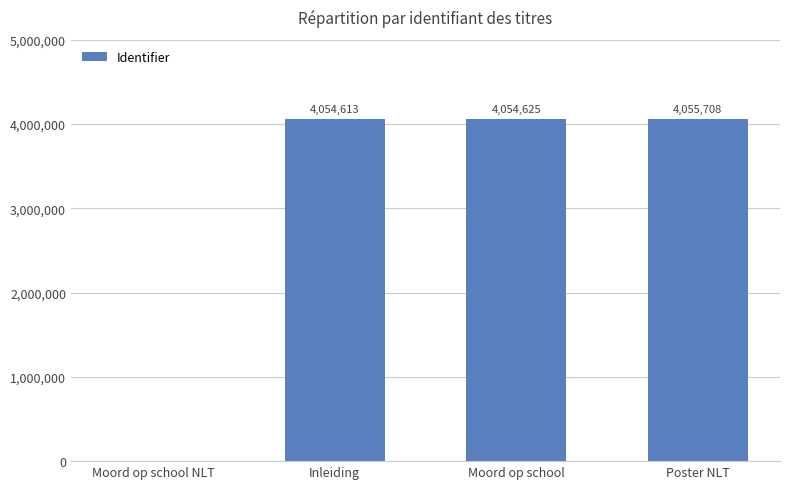

How many categories are shown in the chart?

4